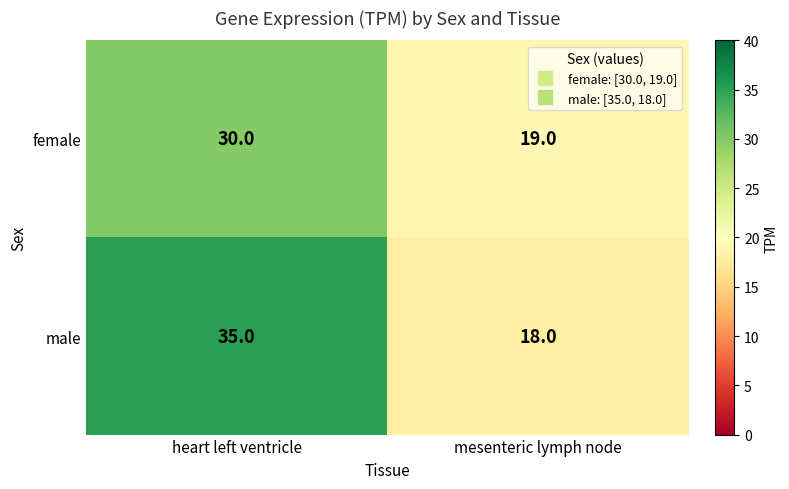

Read the male value at mesenteric lymph node, to the nearest 5.

20